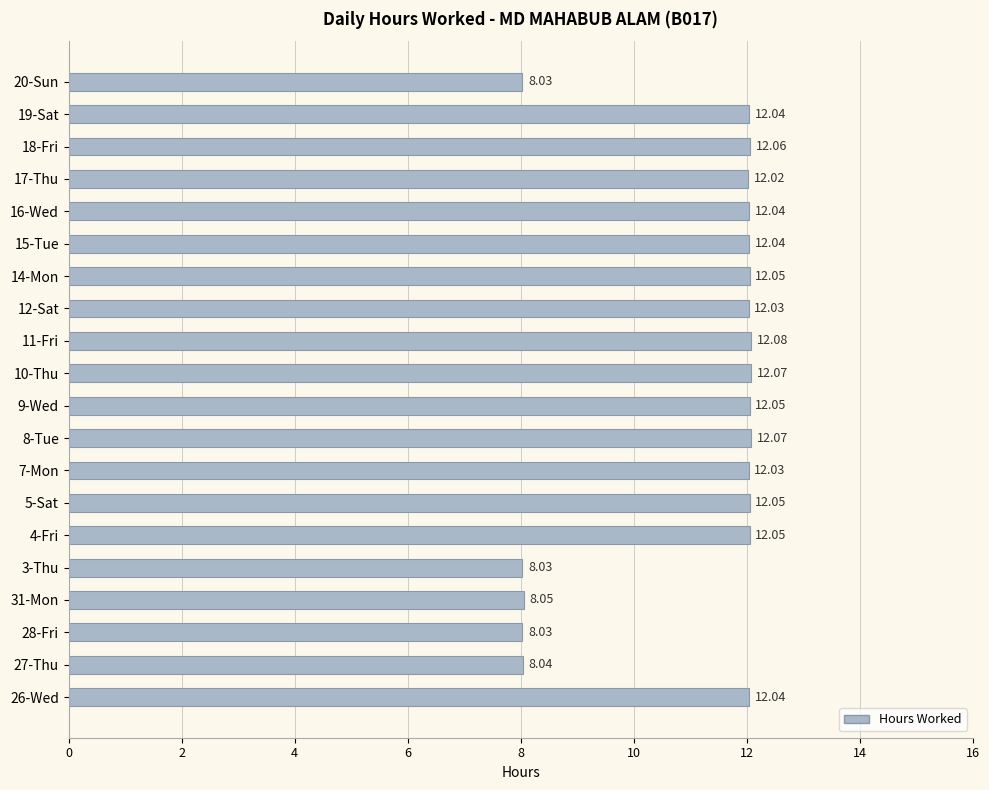

What is the change in value from 28-Fri to 18-Fri?

+4.0